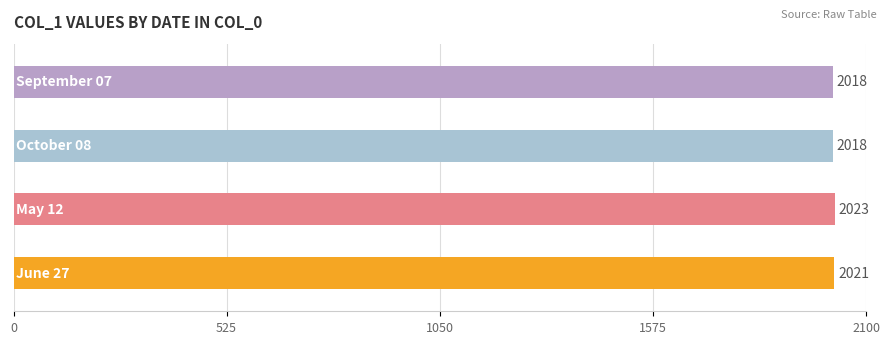

Reading left to right, transcribe all the data shown in this chart.

2021	2023	2018	2018